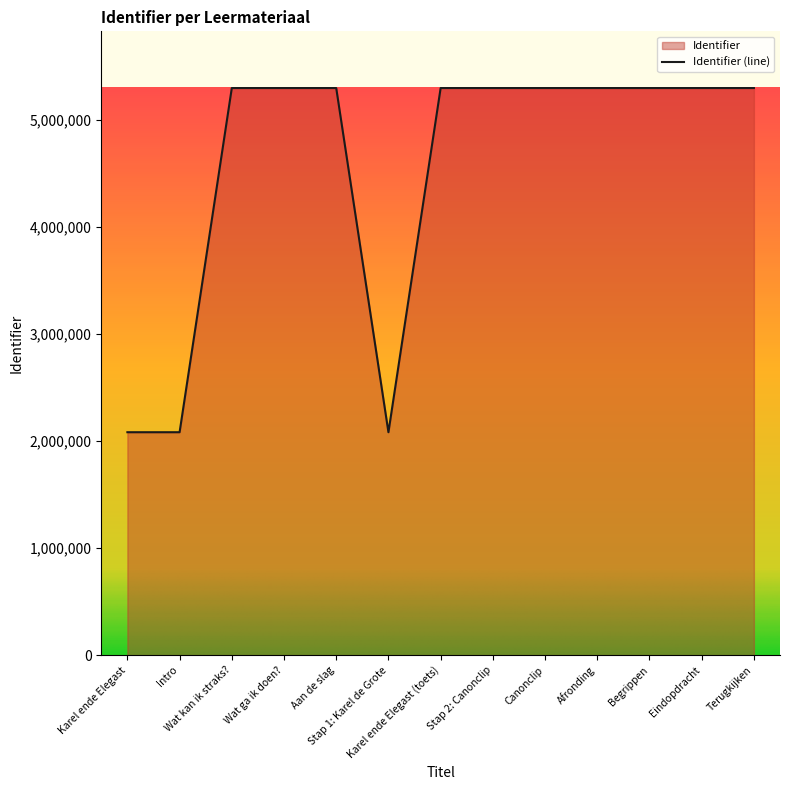

What is the maximum value shown in the chart?

5294795